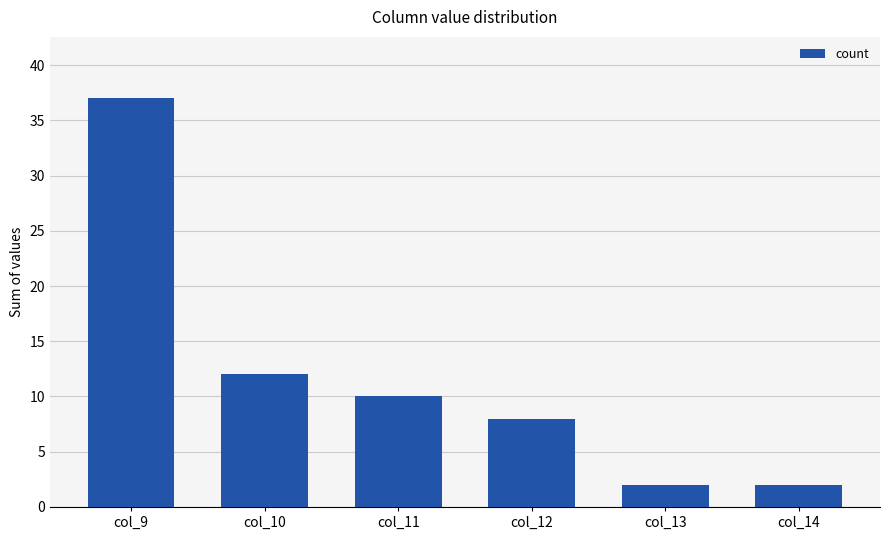

The value at col_10 is 12. True or false?

True